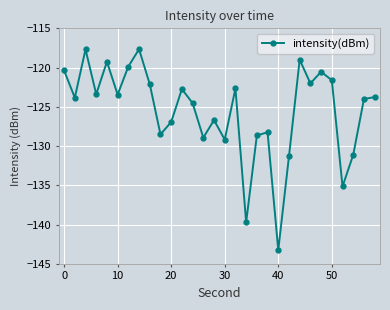

What is the value of the 8th point from the left?

-117.7